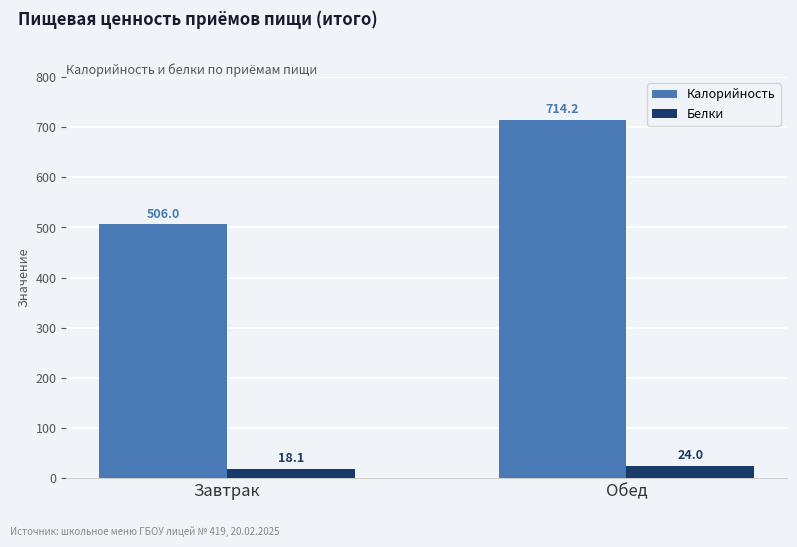

At how many categories does at least one series exceed 203?

2